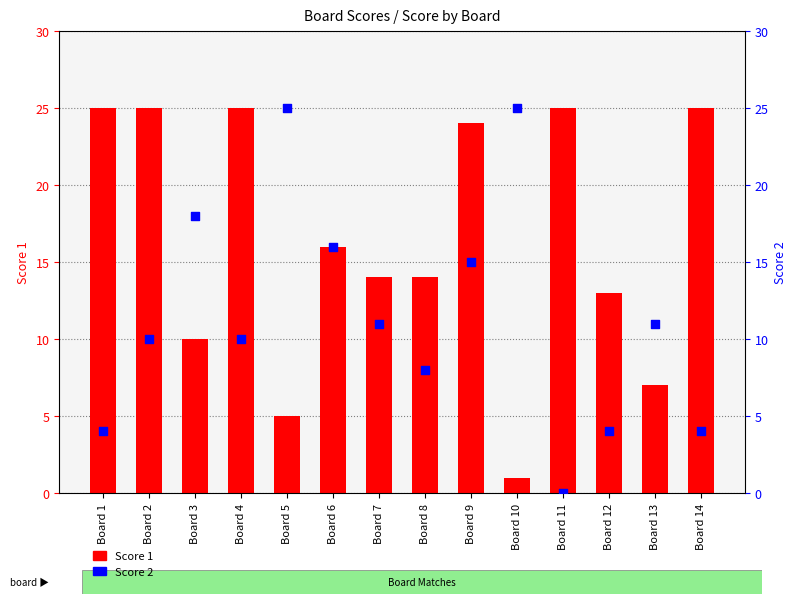

What are all the series names shown in the legend?

Score 1, Score 2